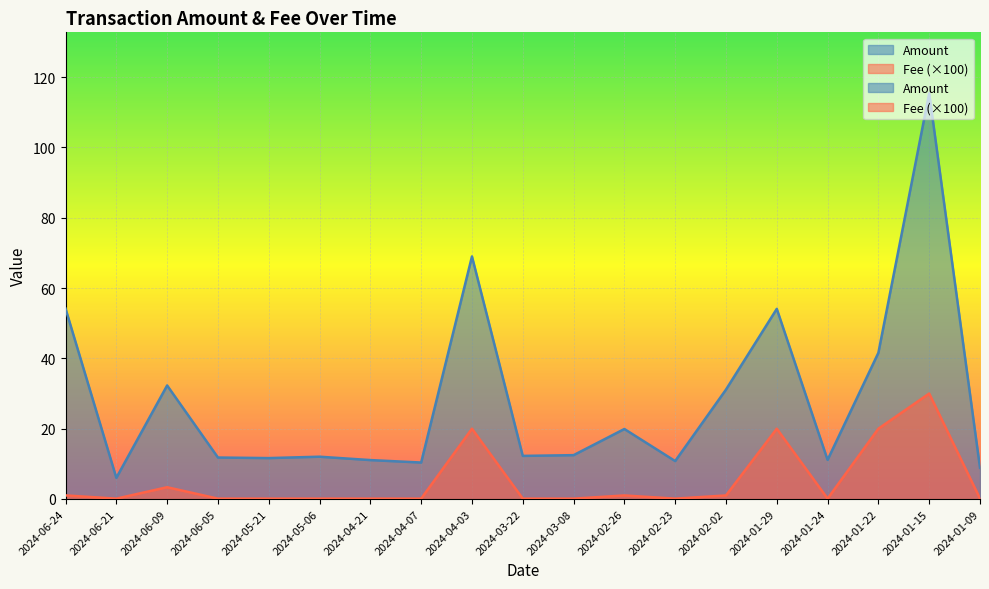

True or false: Fee has more than 1 interior local peaks.

True